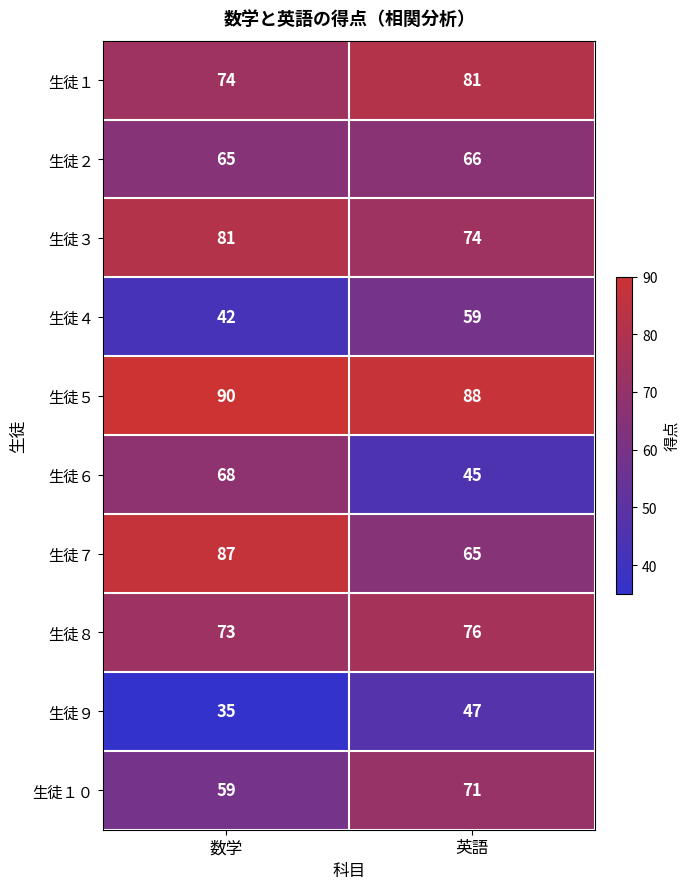

Reading left to right, transcribe all the data shown in this chart.

生徒１: 74	81
生徒２: 65	66
生徒３: 81	74
生徒４: 42	59
生徒５: 90	88
生徒６: 68	45
生徒７: 87	65
生徒８: 73	76
生徒９: 35	47
生徒１０: 59	71